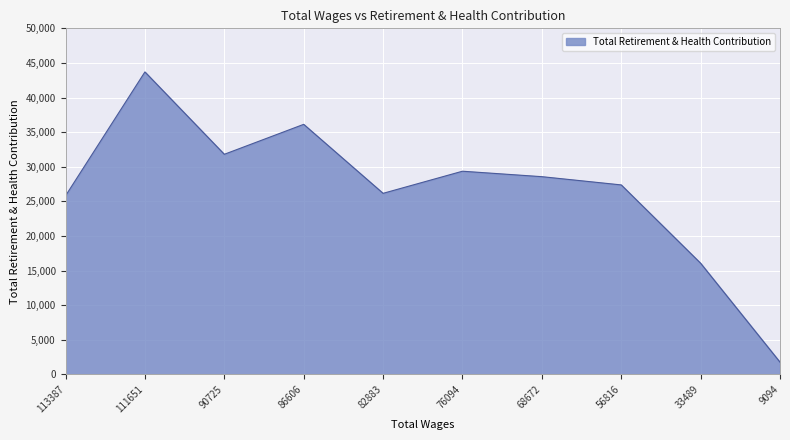

Between 111651 and 56816, which is larger?

111651